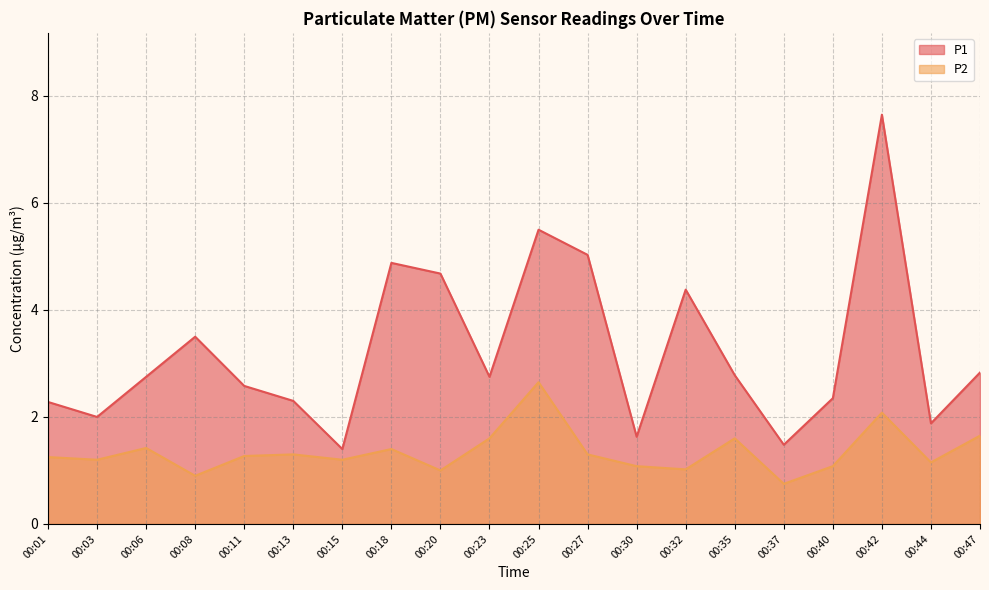

What is the value of the P2 point at the 6th from the left?

1.3